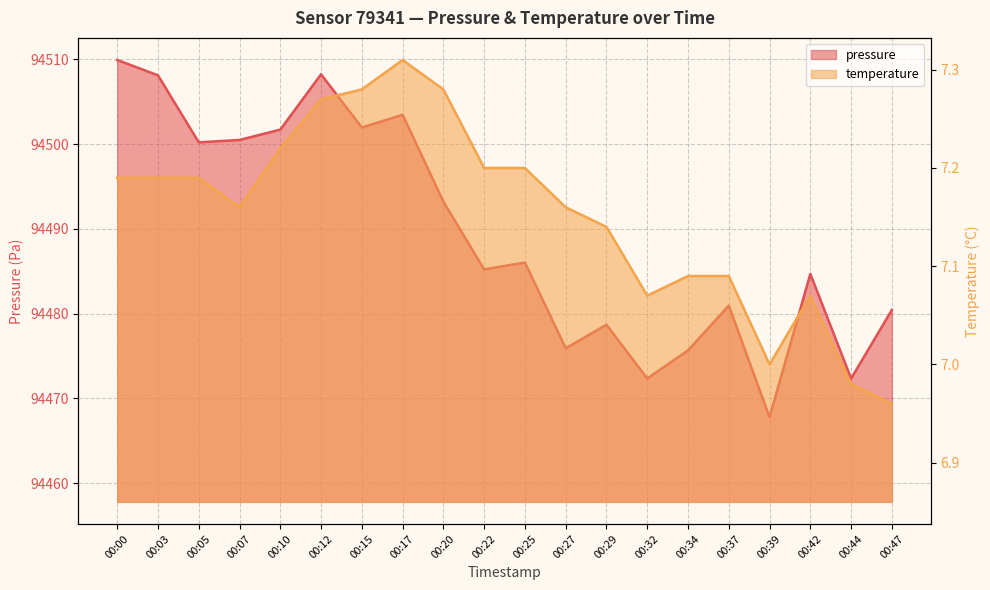

List the series in order of their overall mean, highest first.

pressure, temperature